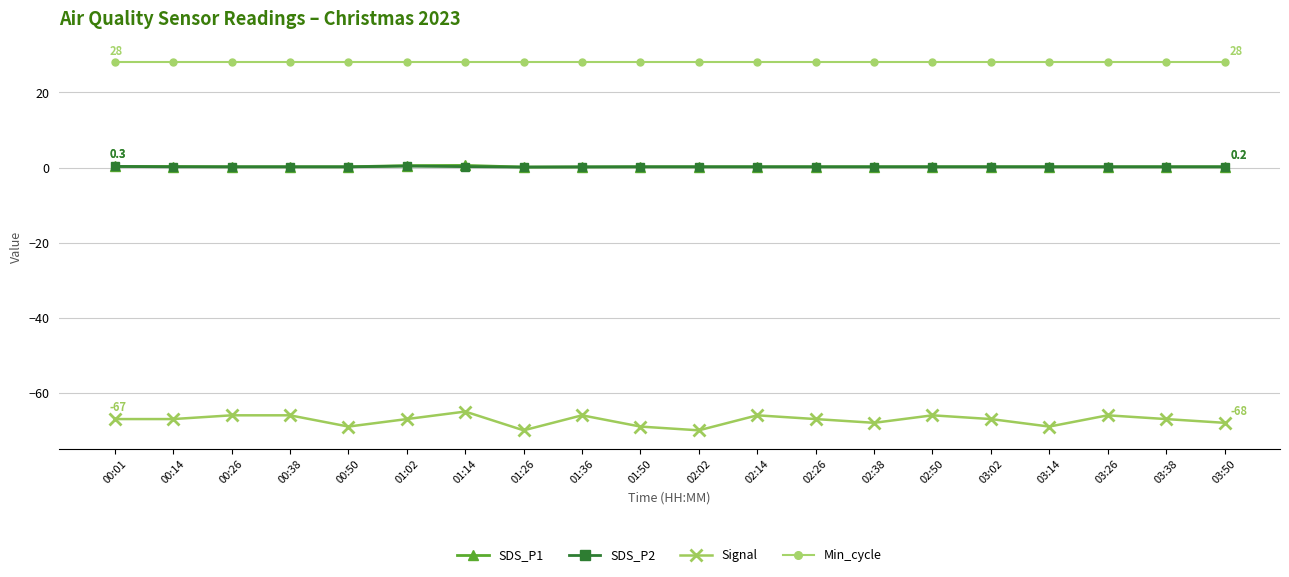

Is it true that Min_cycle equals 28.0 at 00:38?

True